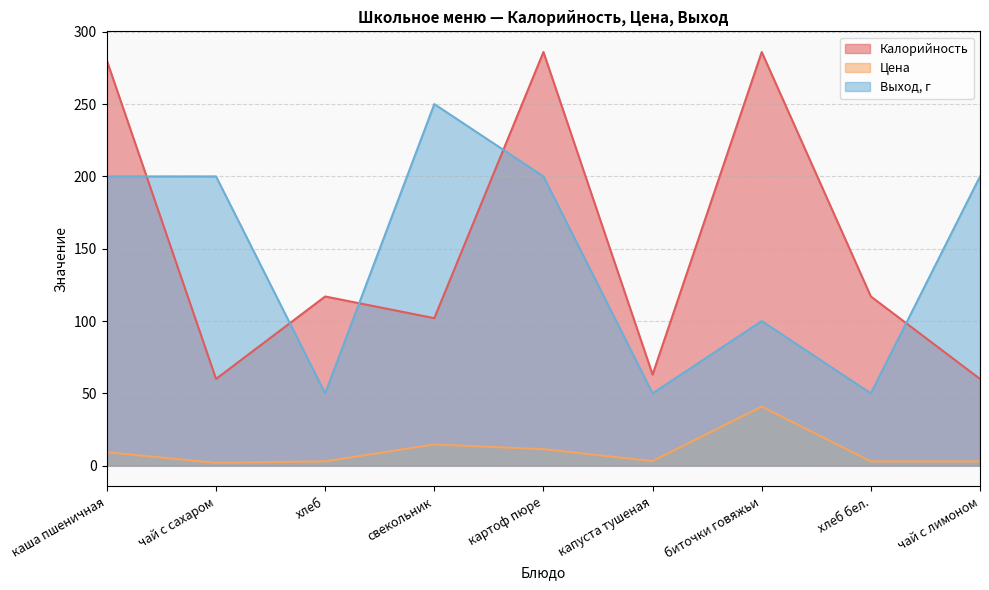

How many data points in Цена are above 3?

5